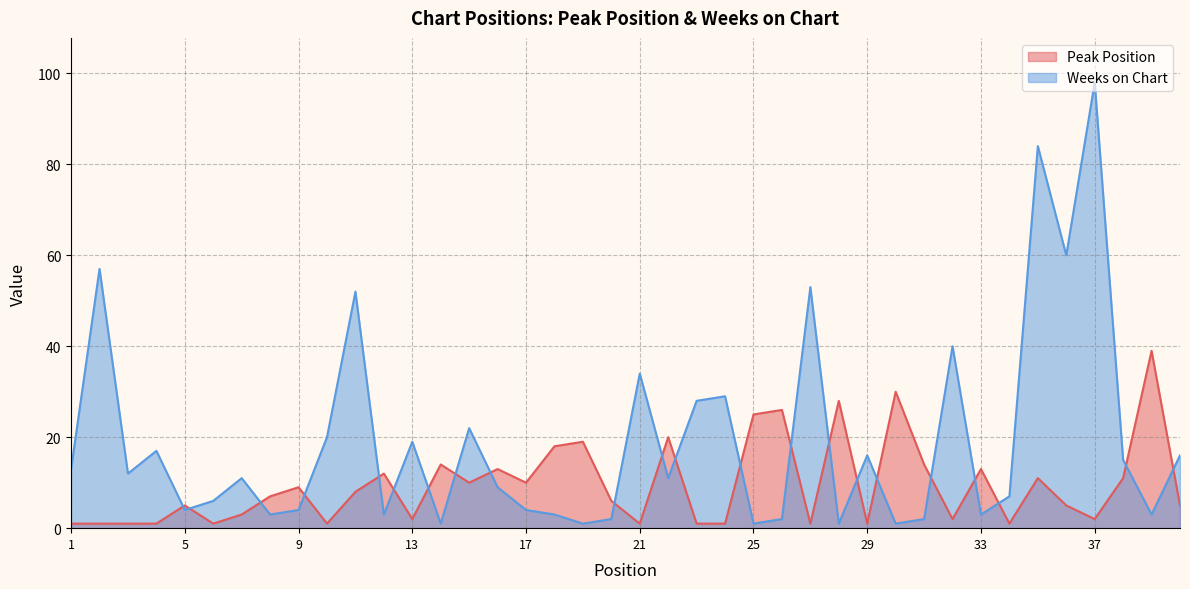

How many data points in Weeks on Chart are less than 11?

19